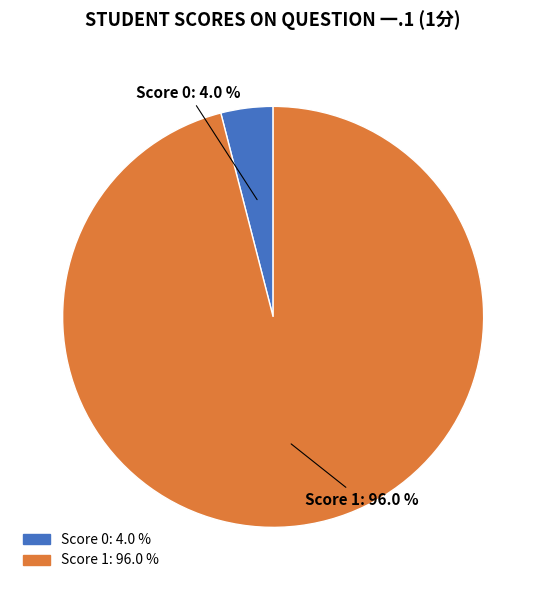

Is there a majority slice in this chart?

Yes